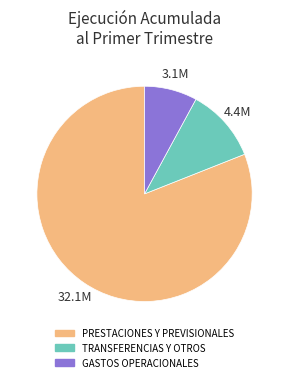

Rank the categories by value from lowest to highest.

GASTOS OPERACIONALES, TRANSFERENCIAS Y OTROS, PRESTACIONES Y PREVISIONALES